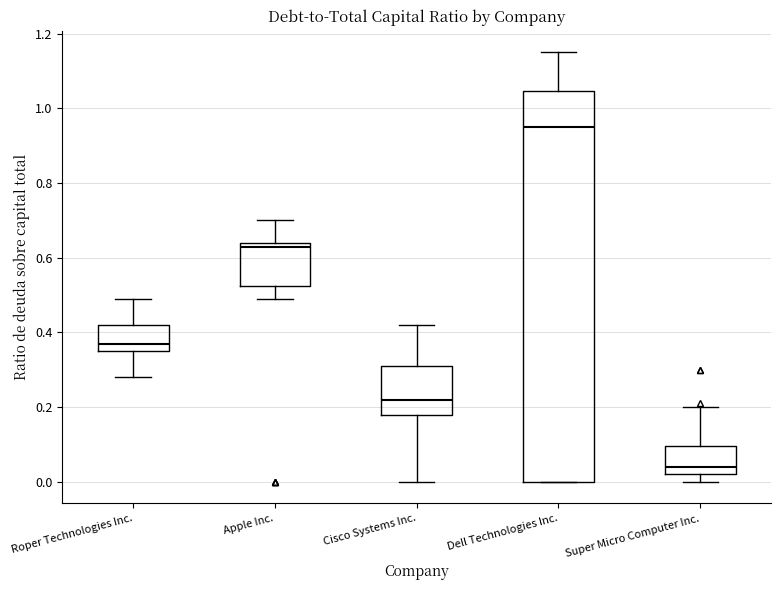

Which box has the lowest median line?

Super Micro Computer Inc.